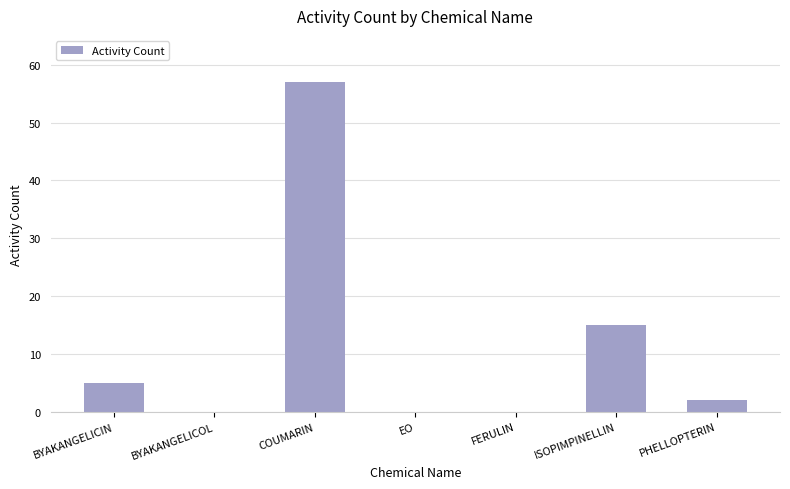

Is it true that the value at ISOPIMPINELLIN is 9?

False